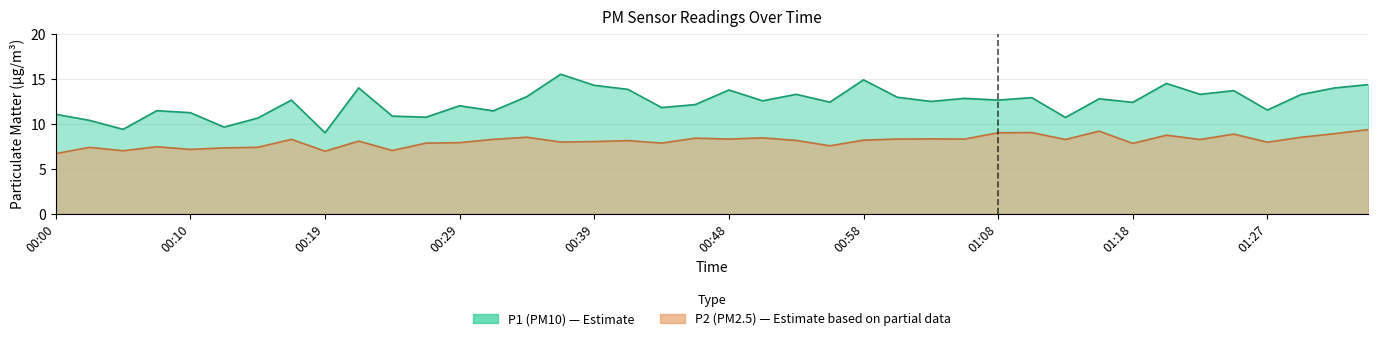

Which series changed the most between 00:02 and 00:48?

P1